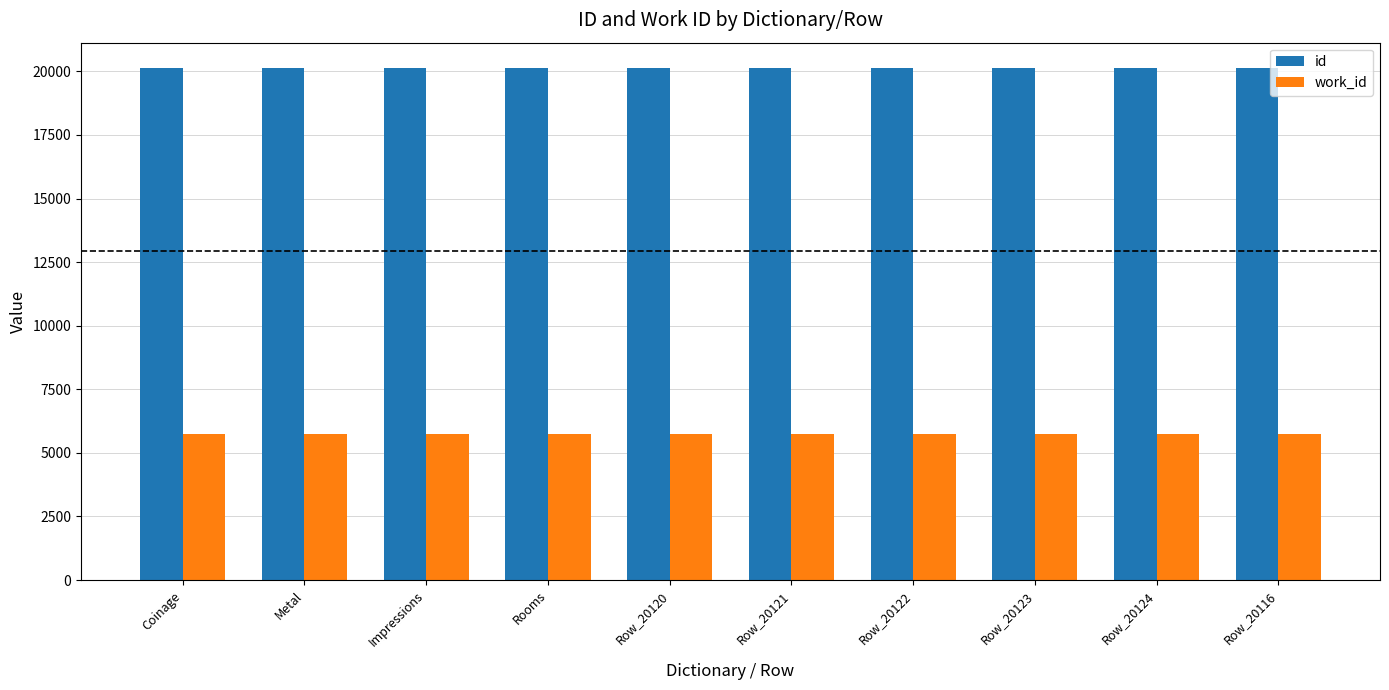

Which series has the largest range (max minus min)?

id